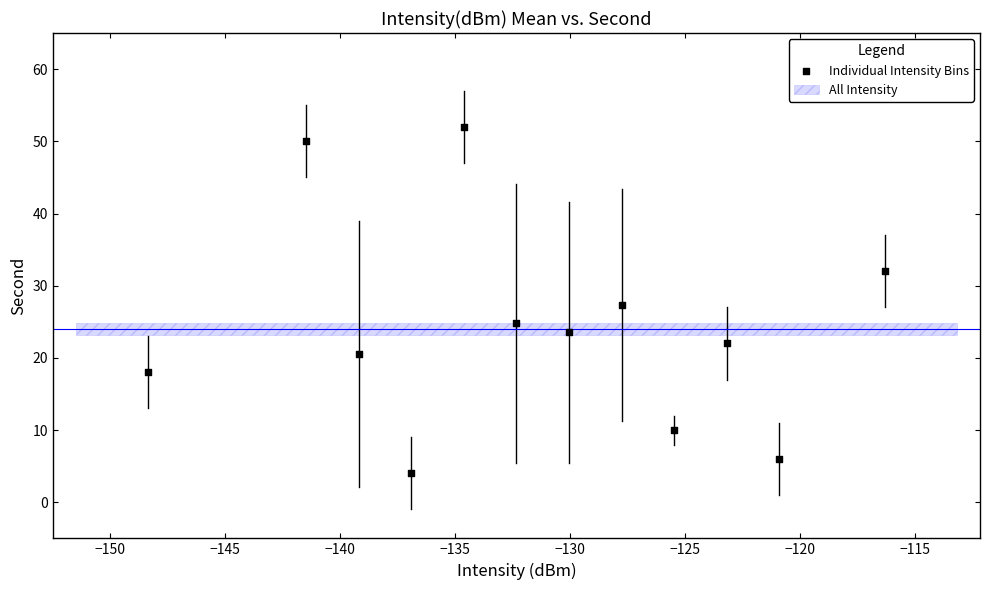

What is the range of Y values (max minus min)?

48.0